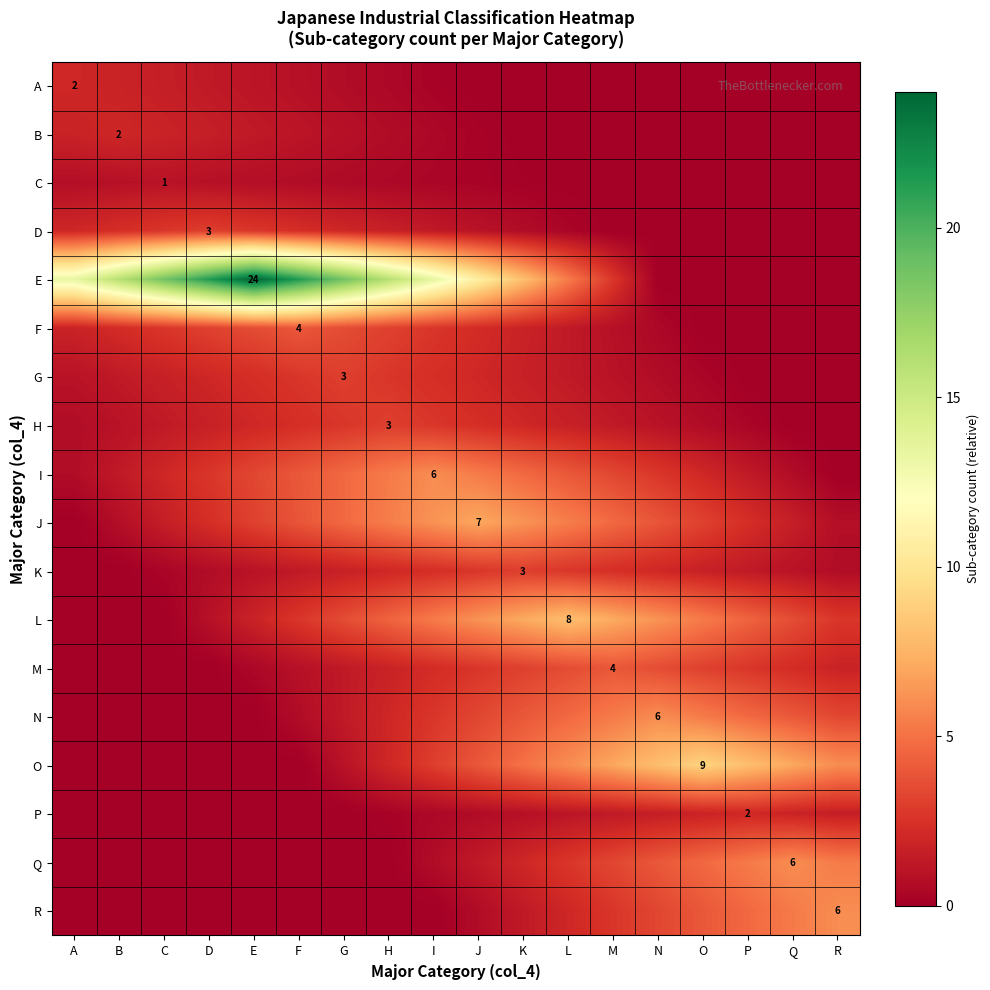

Which series changed the most between E and M?

E